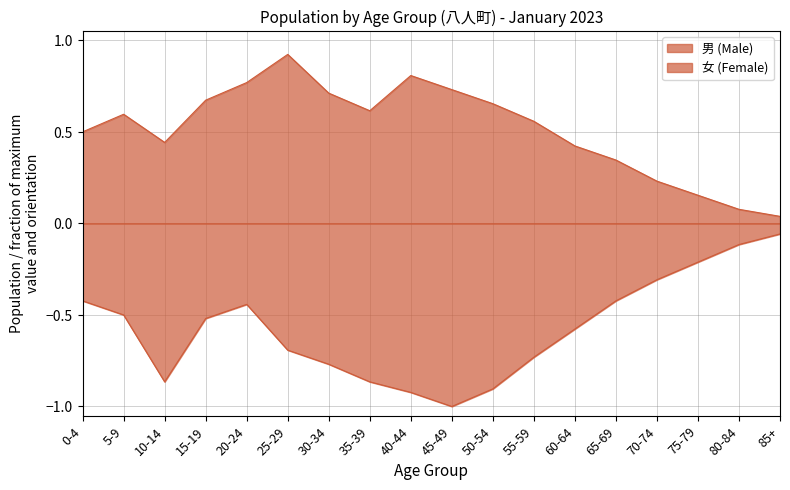

Reading left to right, transcribe all the data shown in this chart.

男 (Male): 0.5	0.6	0.4	0.7	0.8	0.9	0.7	0.6	0.8	0.7	0.7	0.6	0.4	0.3	0.2	0.2	0.1	0.0
女 (Female): -0.4	-0.5	-0.9	-0.5	-0.4	-0.7	-0.8	-0.9	-0.9	-1.0	-0.9	-0.7	-0.6	-0.4	-0.3	-0.2	-0.1	-0.1